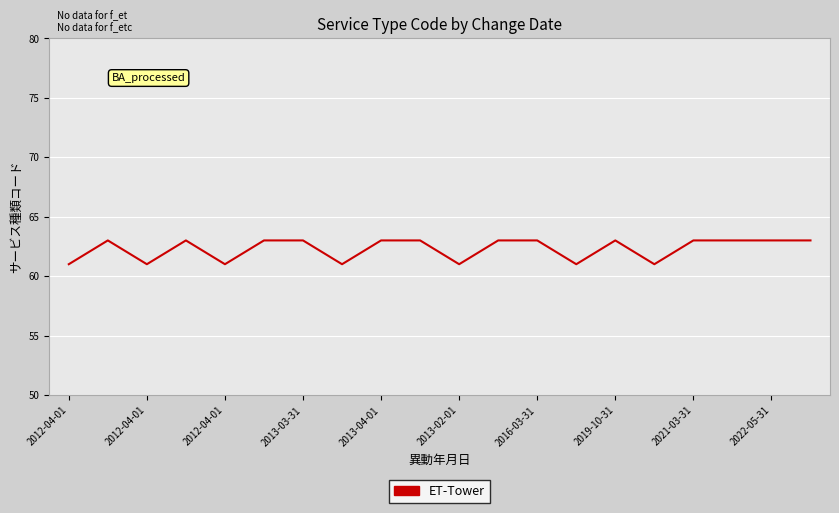

How many series are shown in this chart?

1